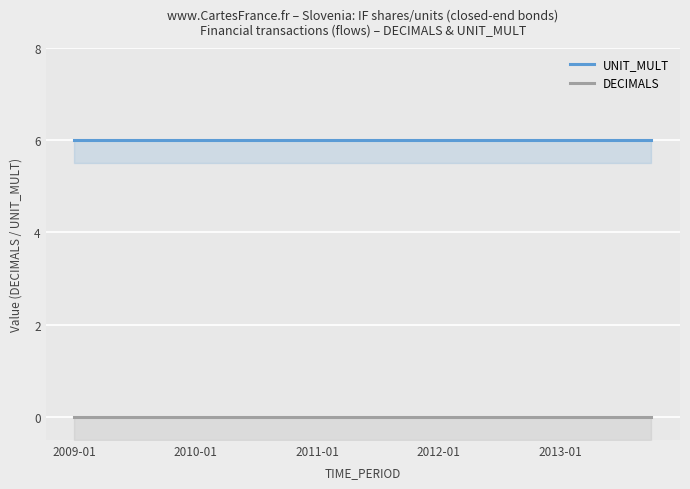

What value does the UNIT_MULT series have at 2009-01?

6